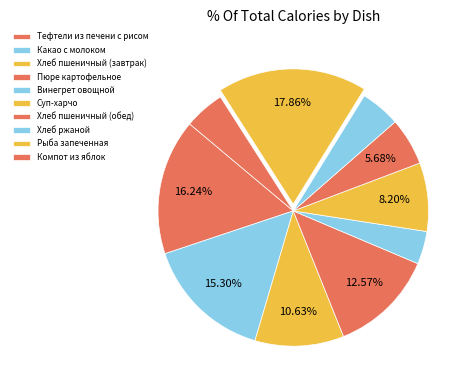

Is Хлеб ржаной the majority of the pie?

No